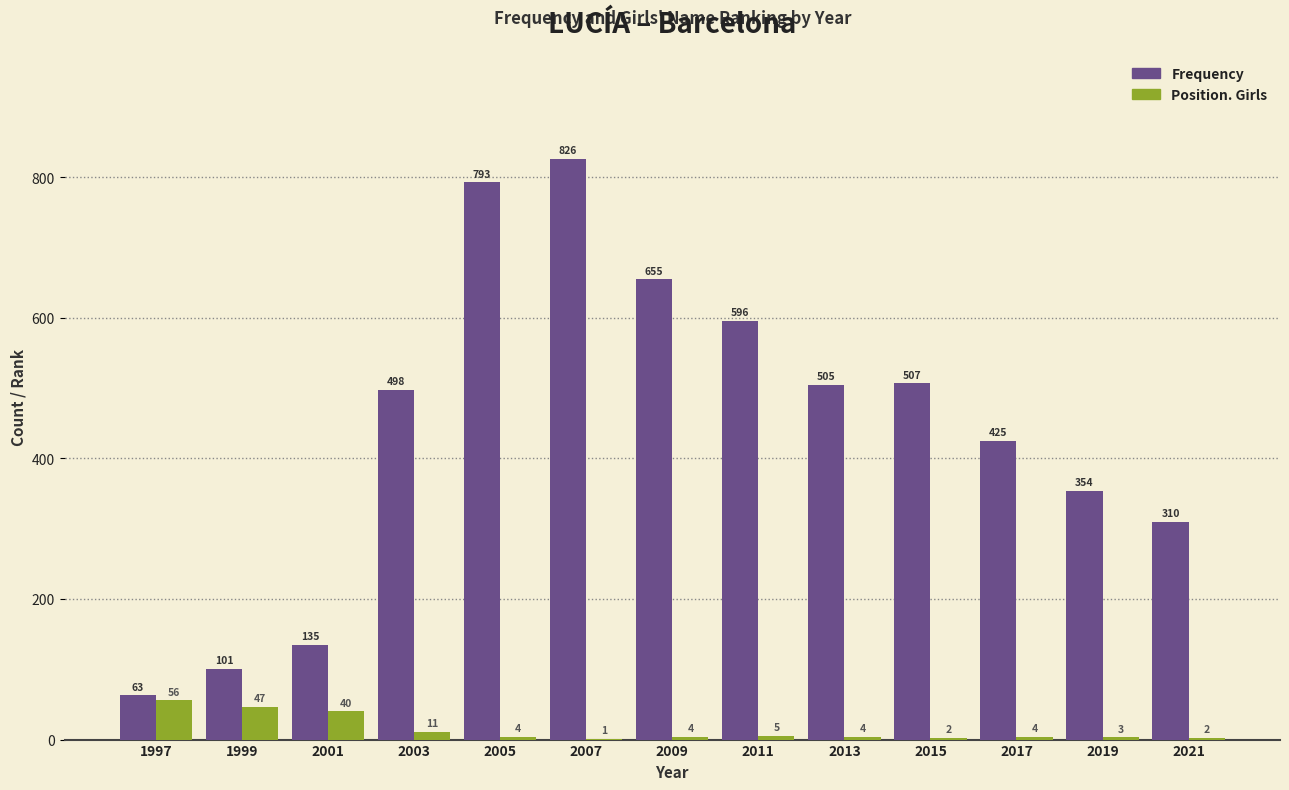

Reading left to right, what are all the values shown in this chart?

Frequency: 1997=63	1999=101	2001=135	2003=498	2005=793	2007=826	2009=655	2011=596	2013=505	2015=507	2017=425	2019=354	2021=310
Position. Girls: 1997=56	1999=47	2001=40	2003=11	2005=4	2007=1	2009=4	2011=5	2013=4	2015=2	2017=4	2019=3	2021=2